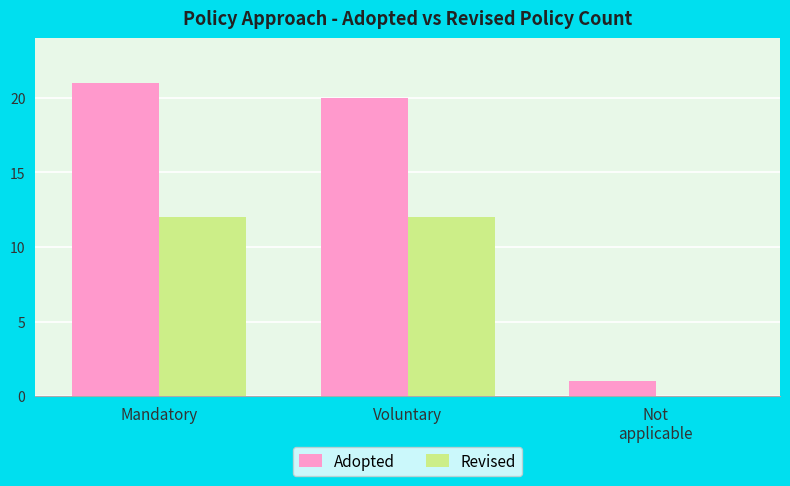

The Revised series shows 12 at Voluntary. True or false?

True